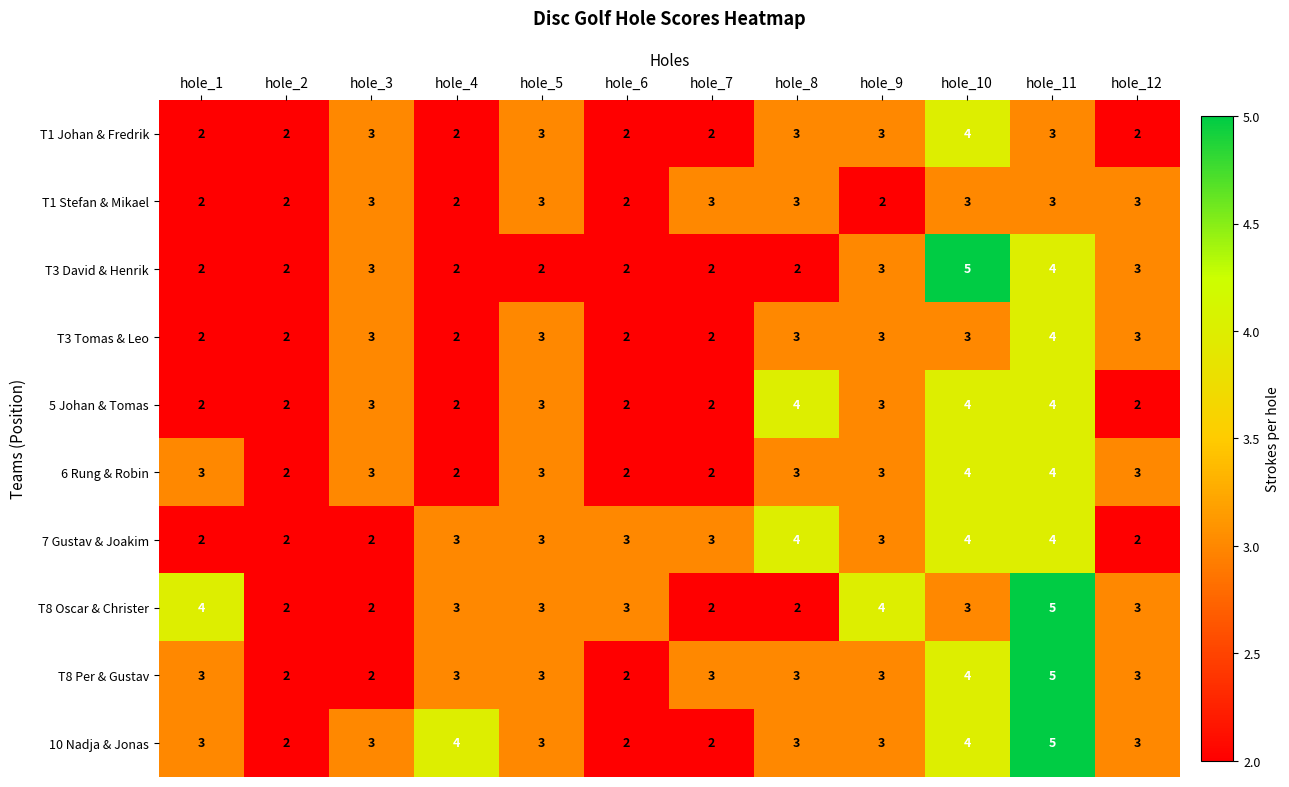

What is the spread (max minus min) of values at hole_8?

2